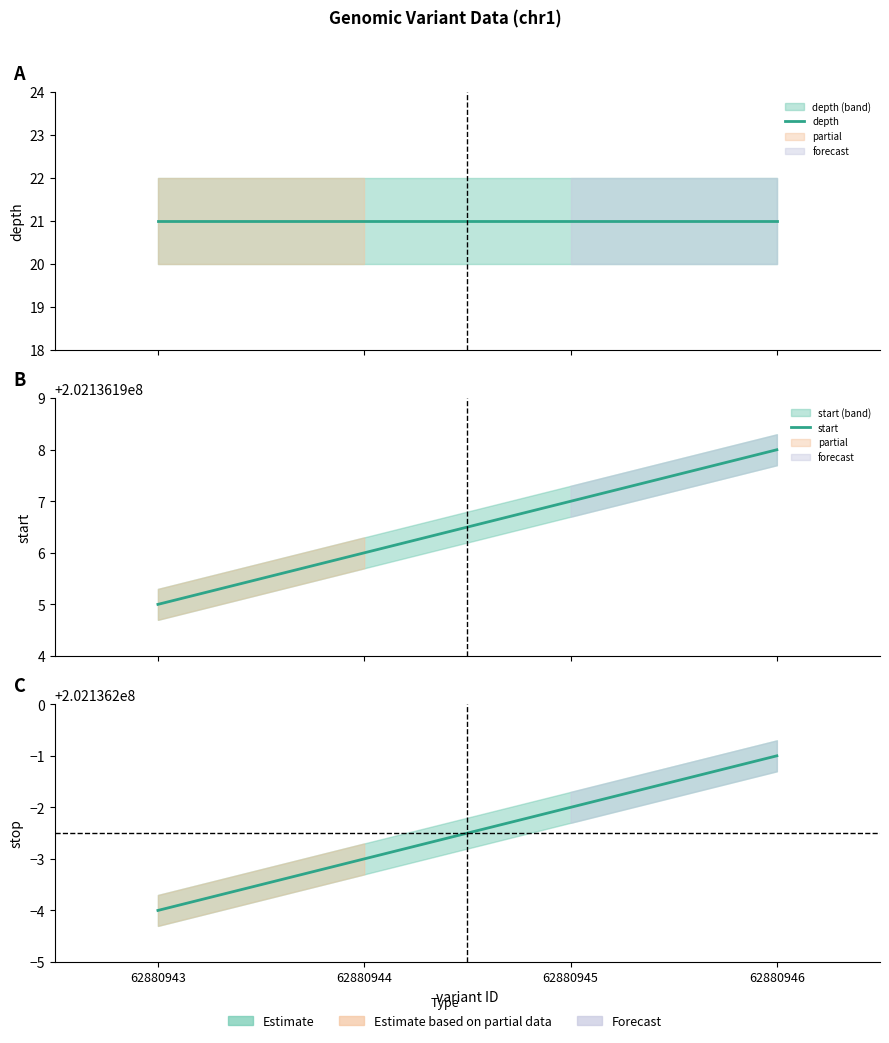

What is the difference between the maximum and minimum values in the stop series?

3